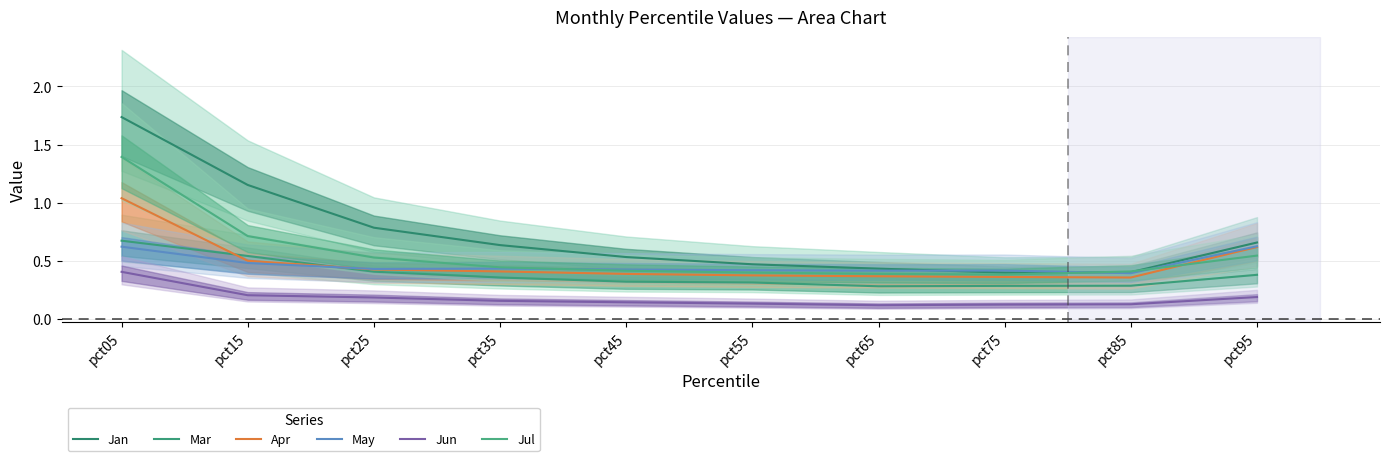

Where is Jul nearest to the value 0?

pct75